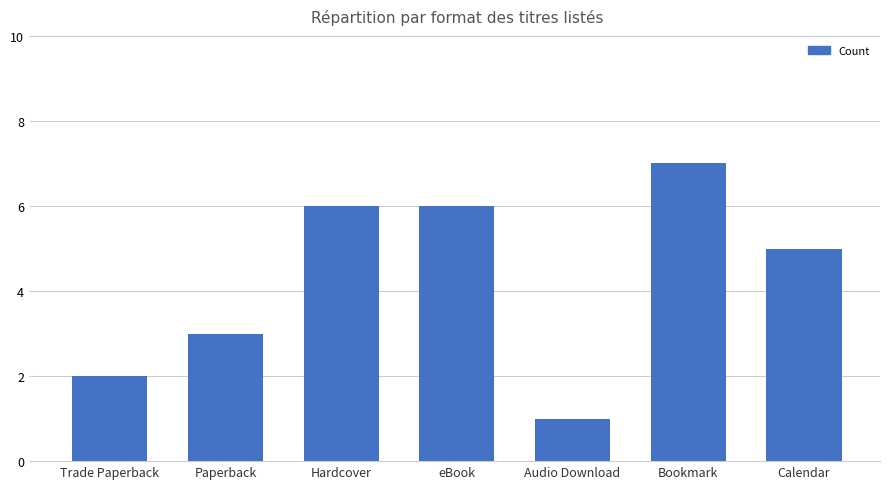

Reading left to right, extract all data points from this chart.

Trade Paperback=2	Paperback=3	Hardcover=6	eBook=6	Audio Download=1	Bookmark=7	Calendar=5